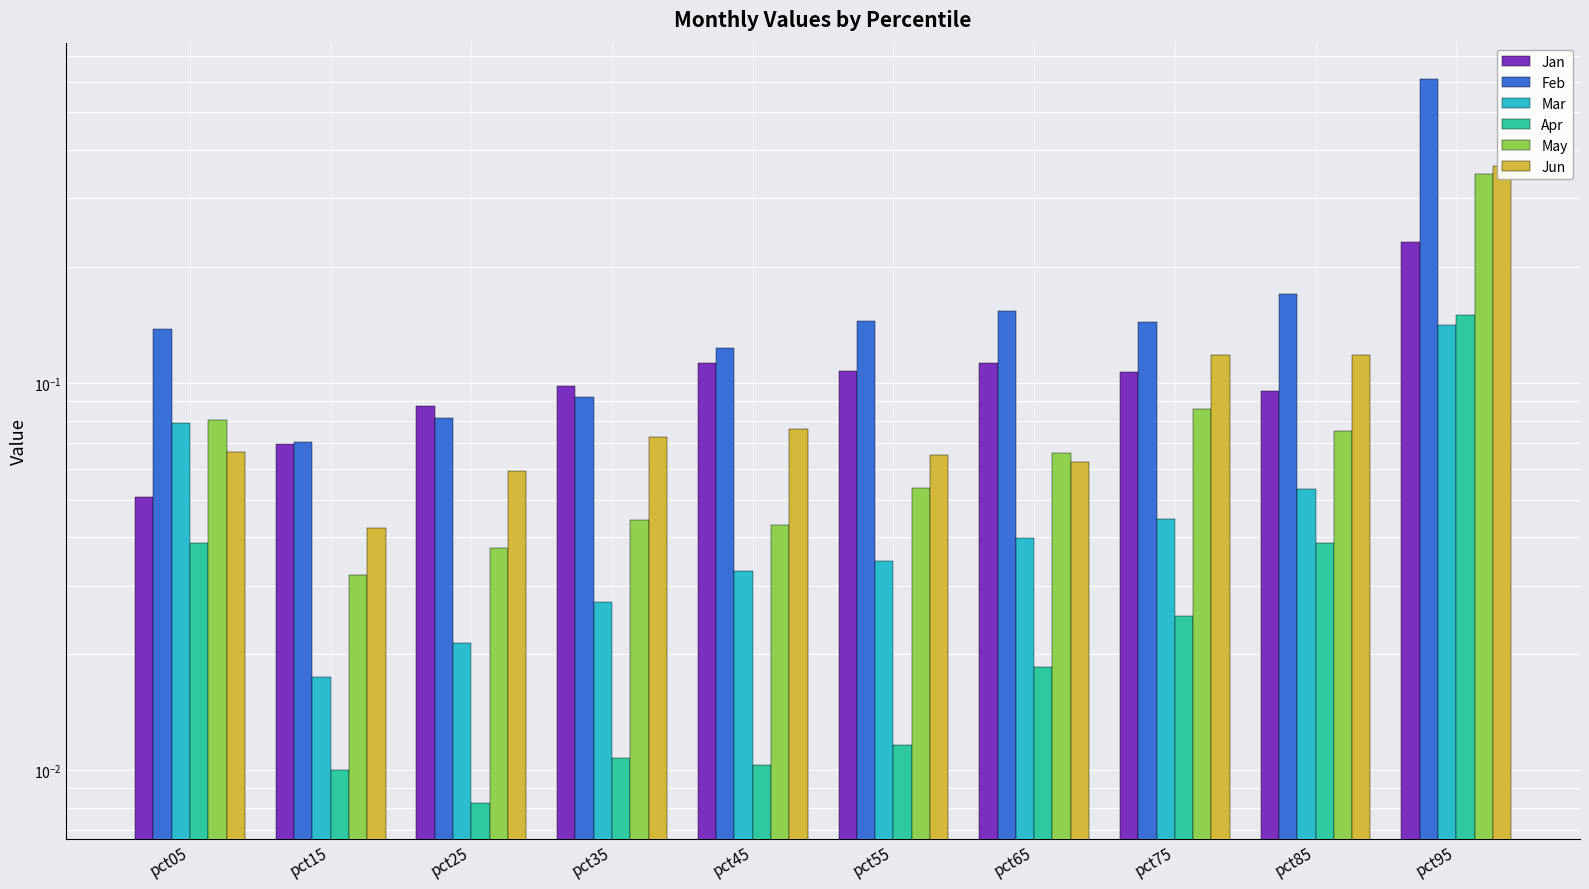

Which series changed the most between pct55 and pct65?

May